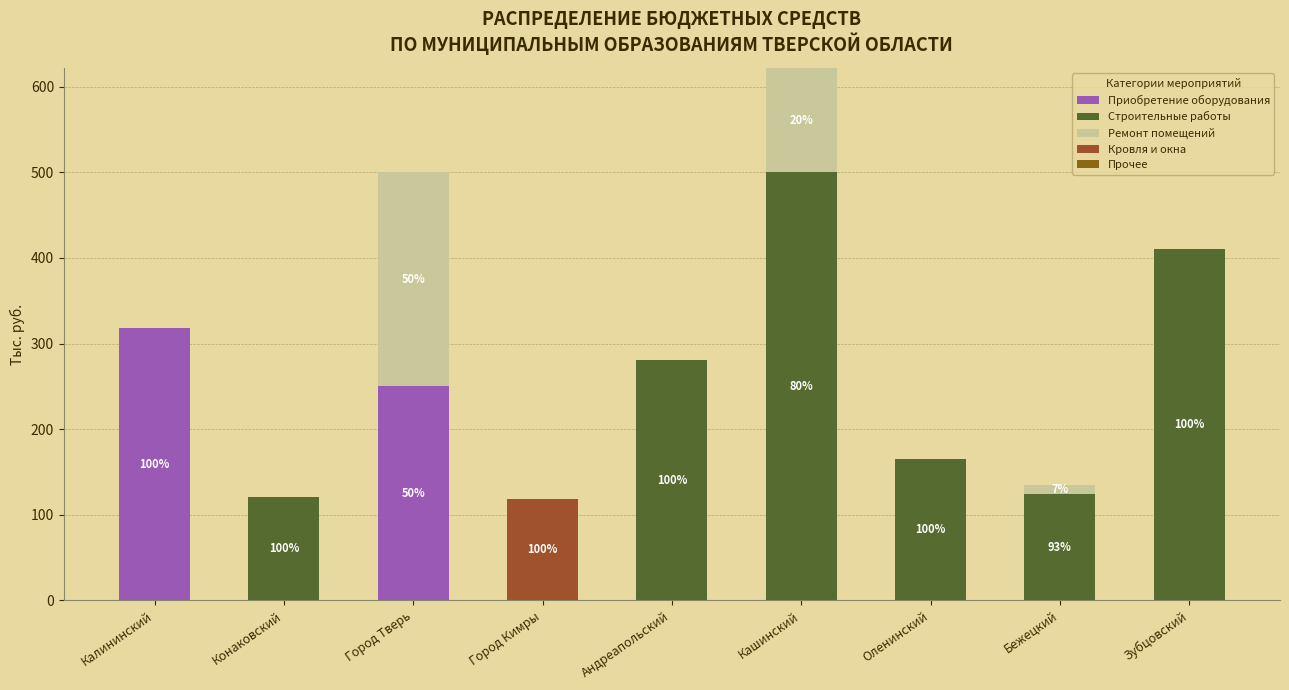

Are the bars horizontal?

No